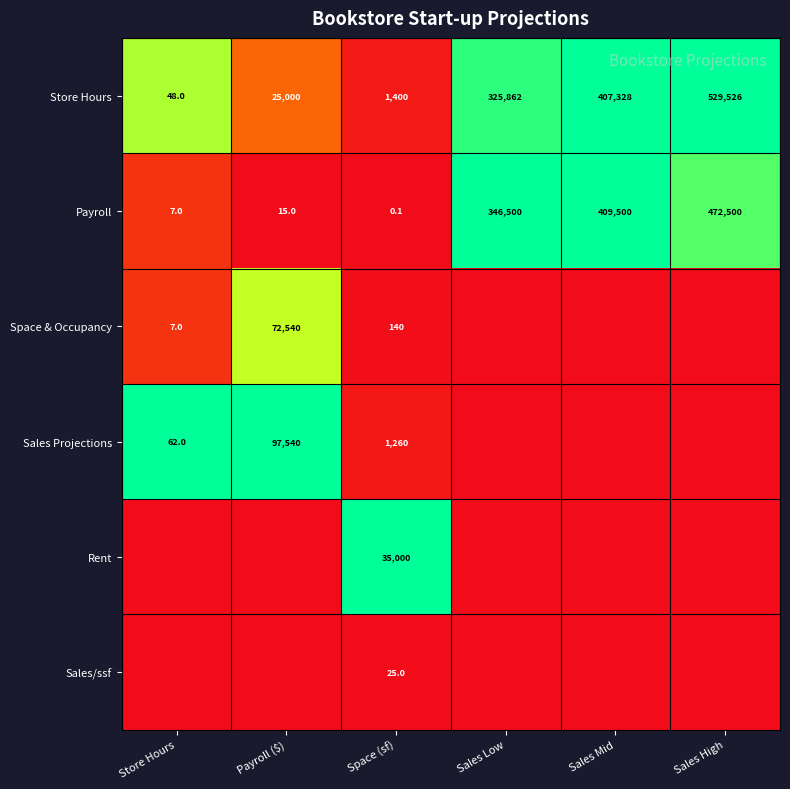

At Space (sf), list the series in order from smallest to largest.

Payroll, Sales/ssf, Space & Occupancy, Sales Projections, Store Hours, Rent